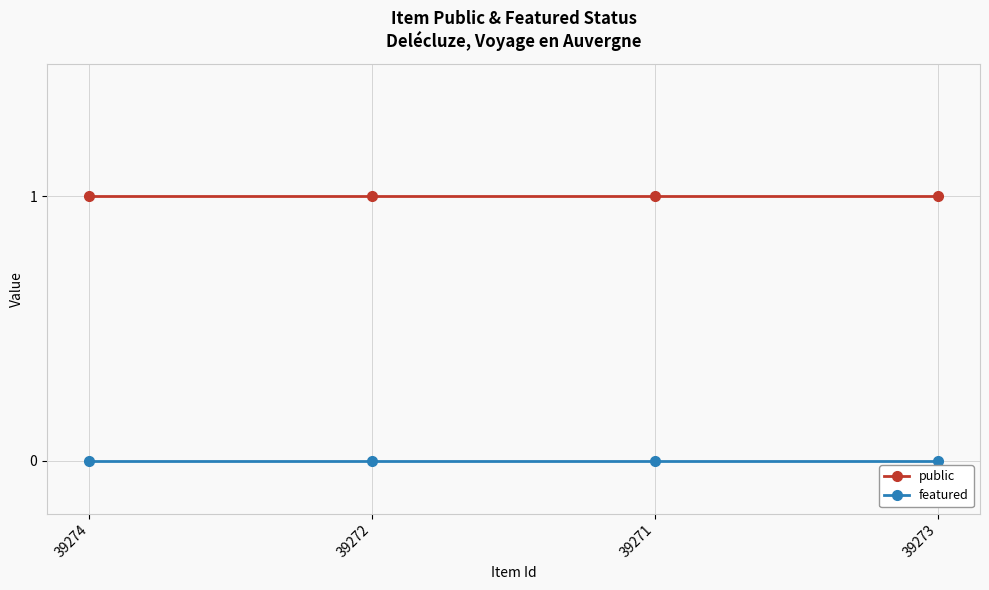

Reading left to right, list all the values displayed in this chart.

public: 39274=1	39272=1	39271=1	39273=1
featured: 39274=0	39272=0	39271=0	39273=0